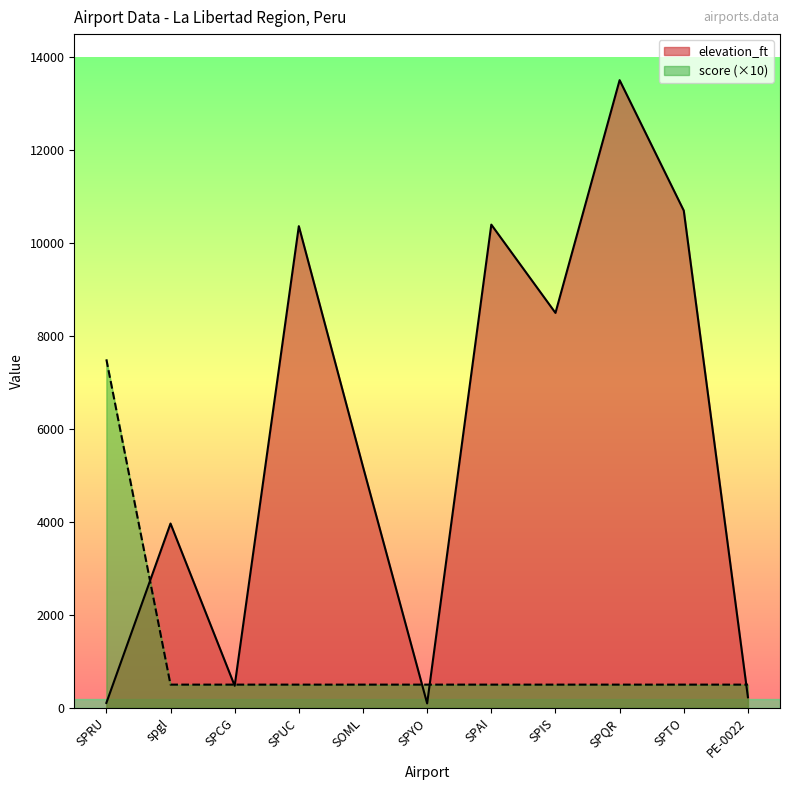

What is the spread (max minus min) of values at SPQR?

13009